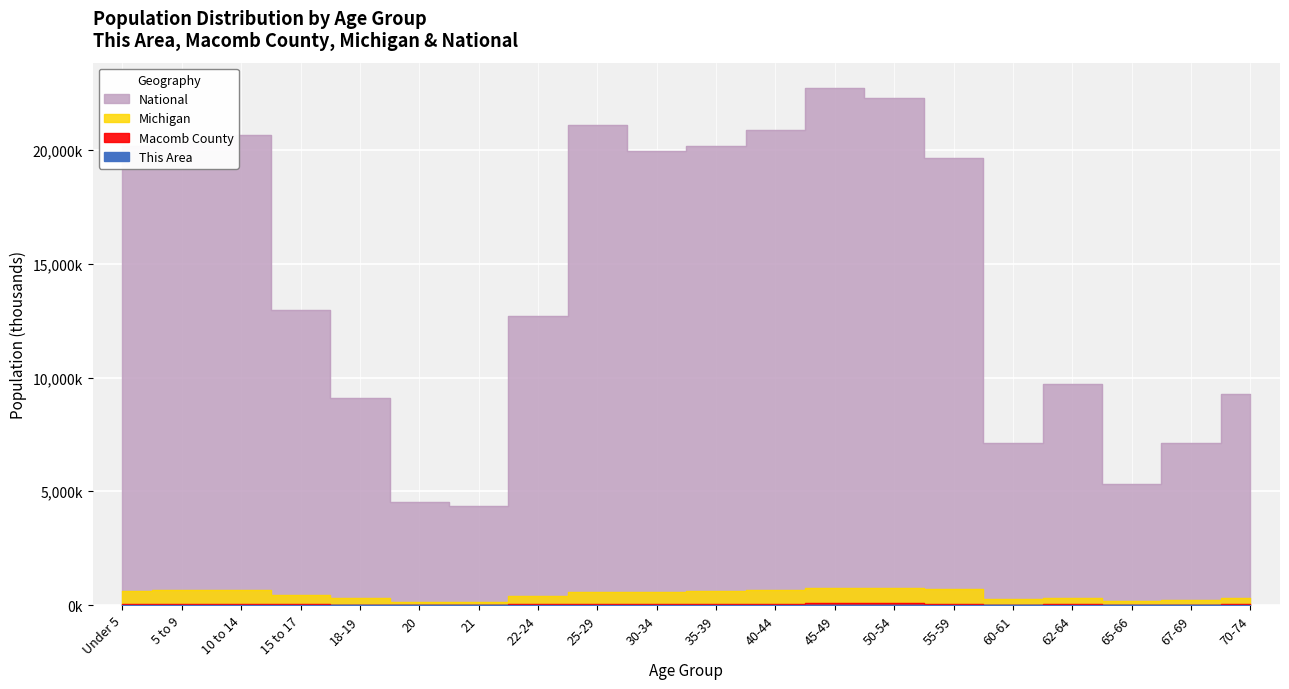

Which has a higher value, 20 or 30-34?

30-34